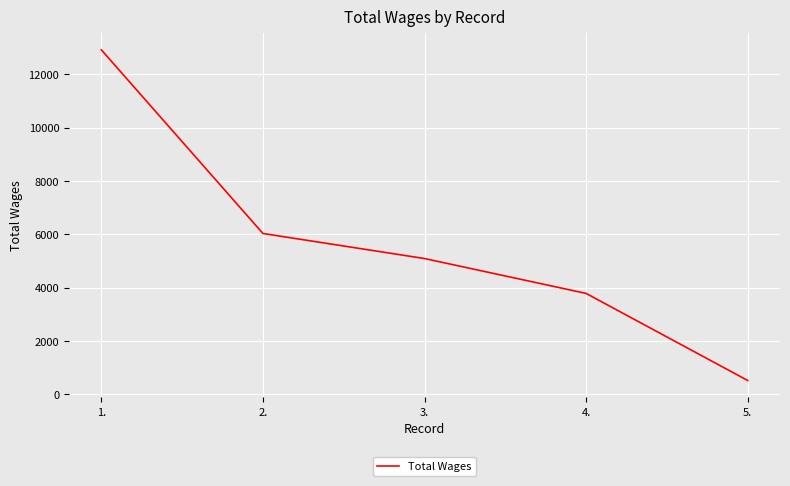

Reading right to left, extract all data points from this chart.

521	3784	5091	6030	12913